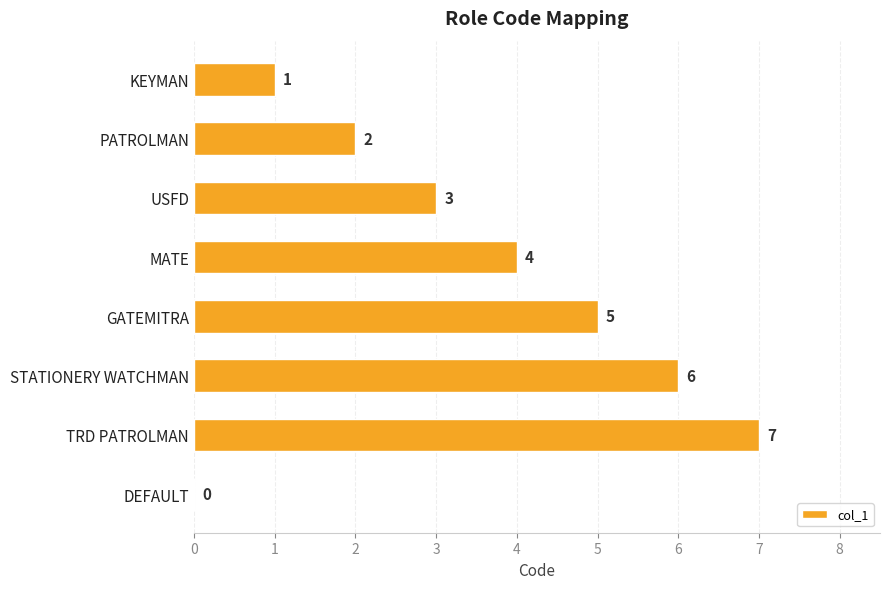

What is the sum of all values?

28